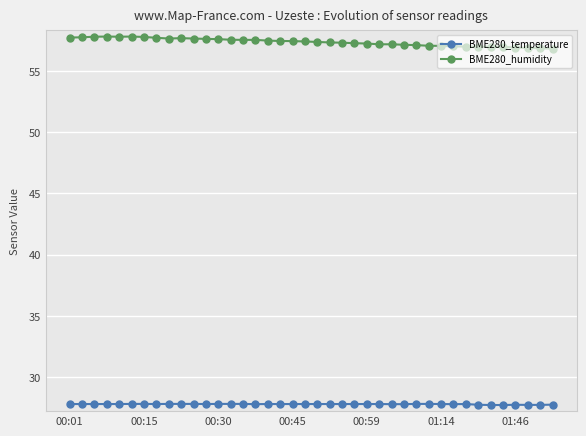

What is the lowest value of the BME280_temperature series?

27.7